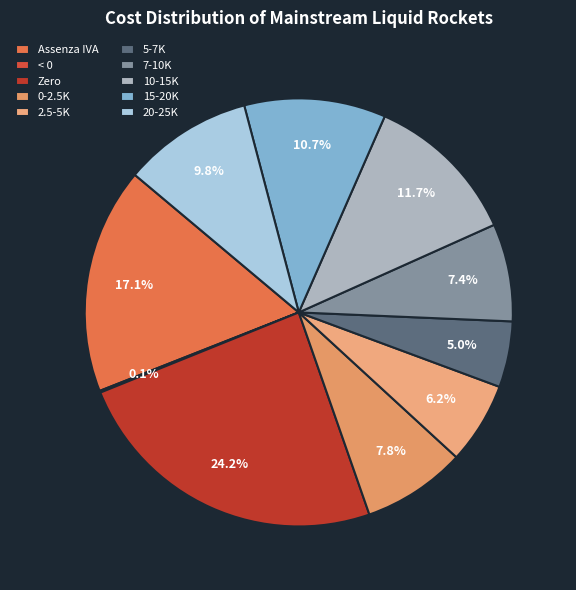

Count the number of slices in the pie.

10